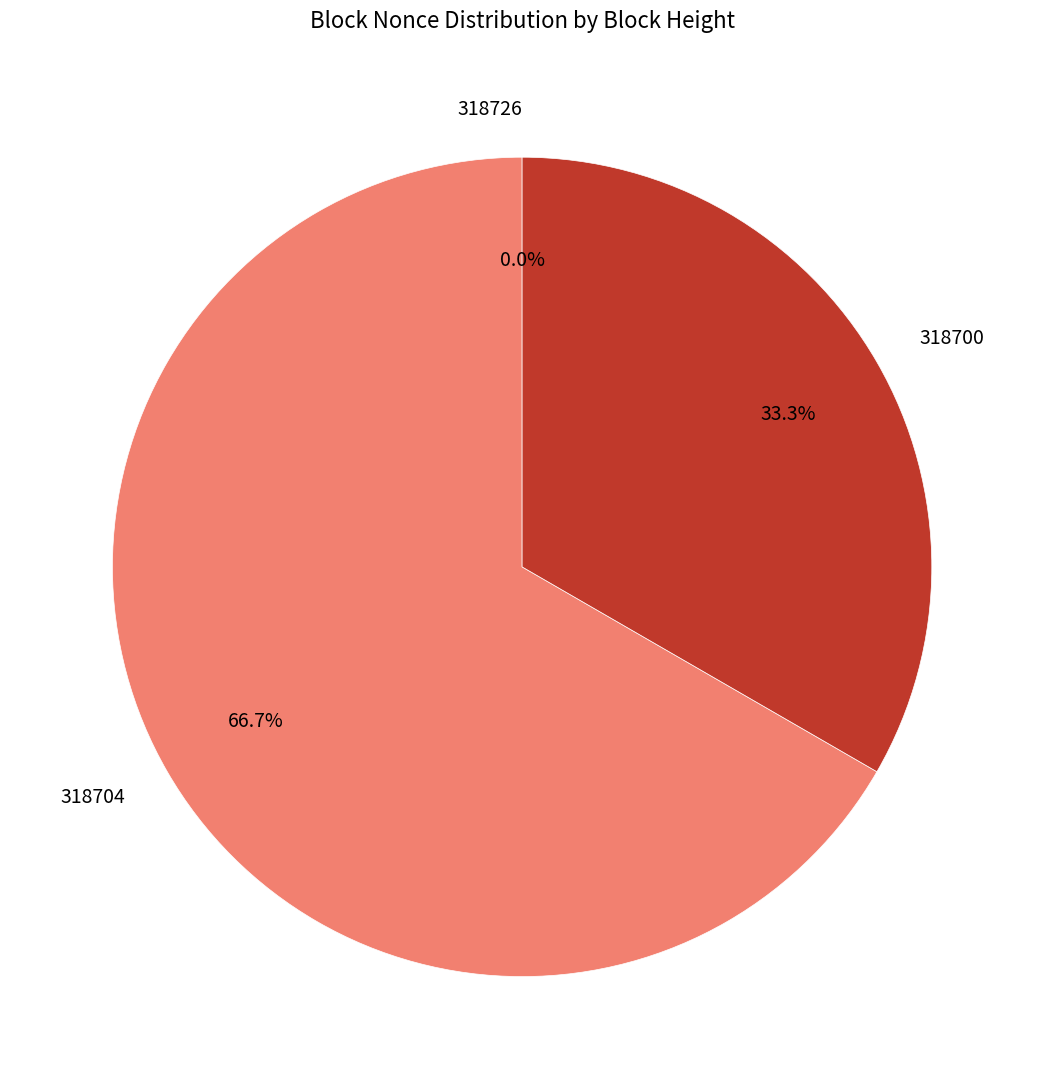

Is there a majority slice in this chart?

Yes